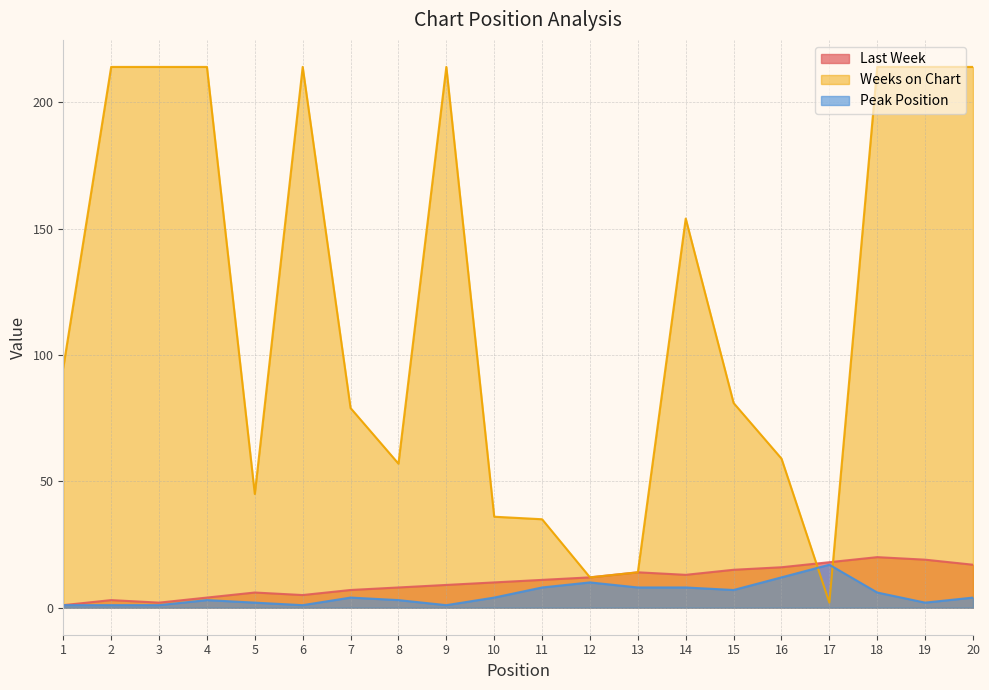

What are all the series names shown in the legend?

Last Week, Weeks on Chart, Peak Position